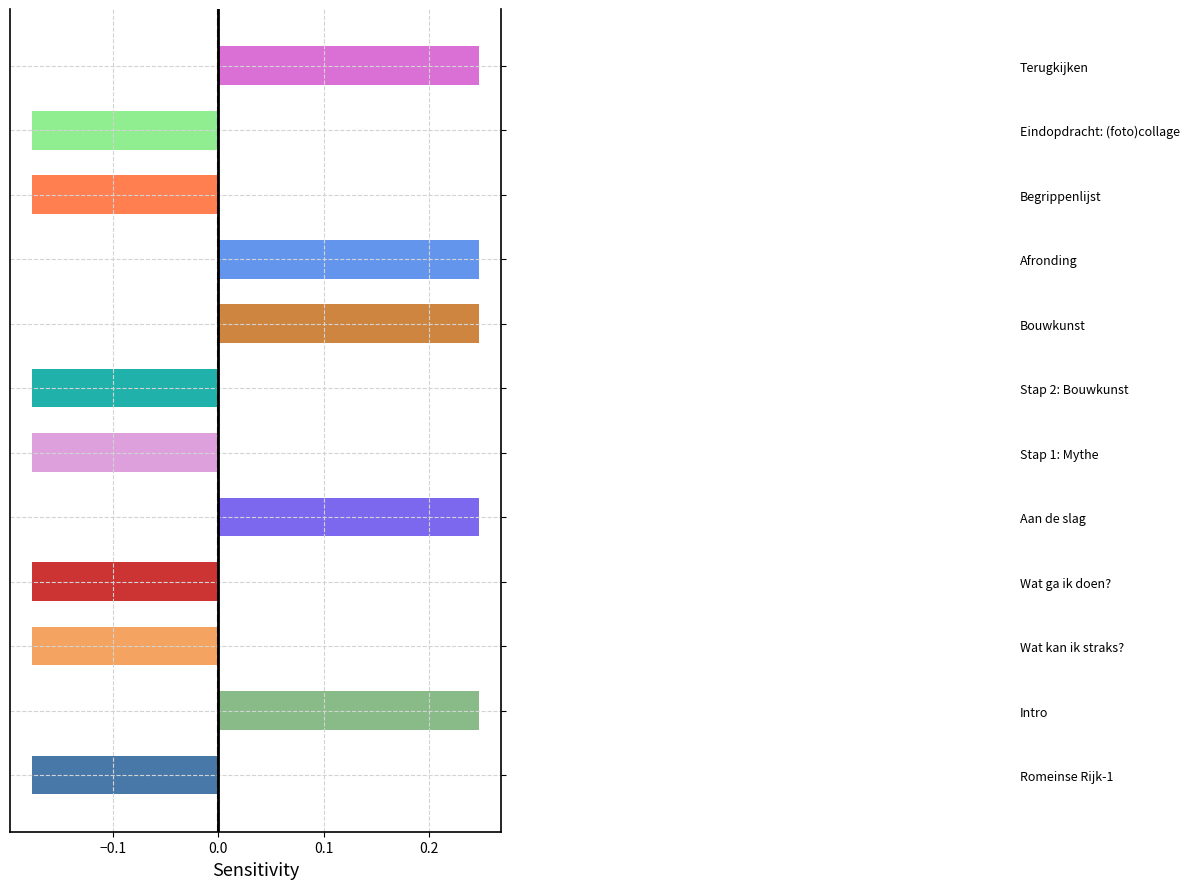

The chart shows a value of 0.1 at Bouwkunst. True or false?

False